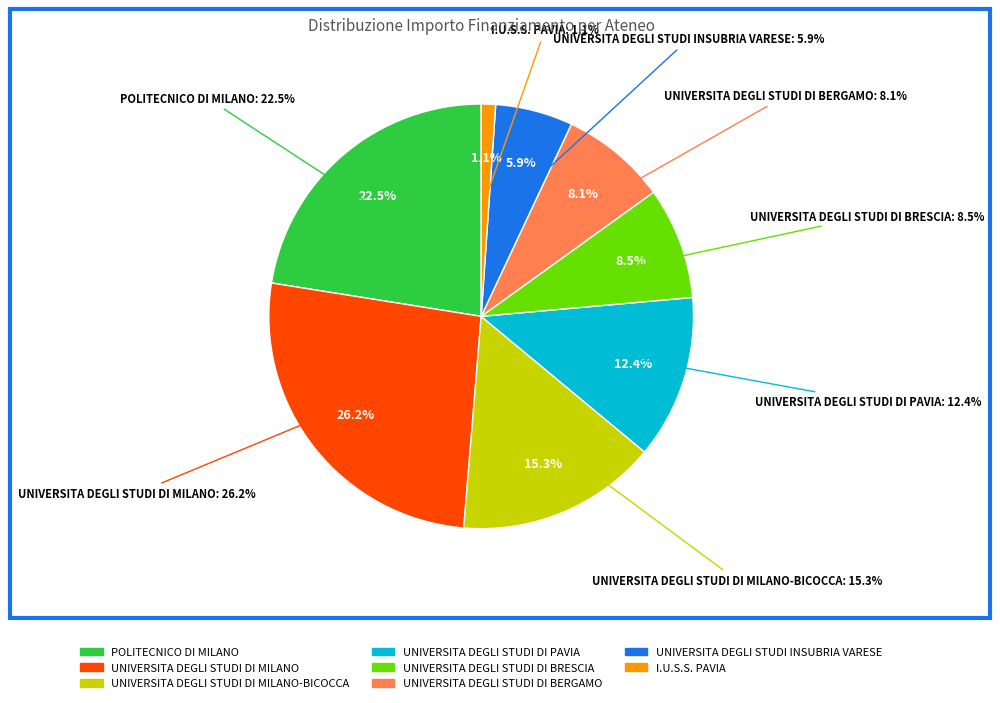

Do I.U.S.S. PAVIA and UNIVERSITA DEGLI STUDI DI MILANO-BICOCCA together represent more than half of the pie?

No